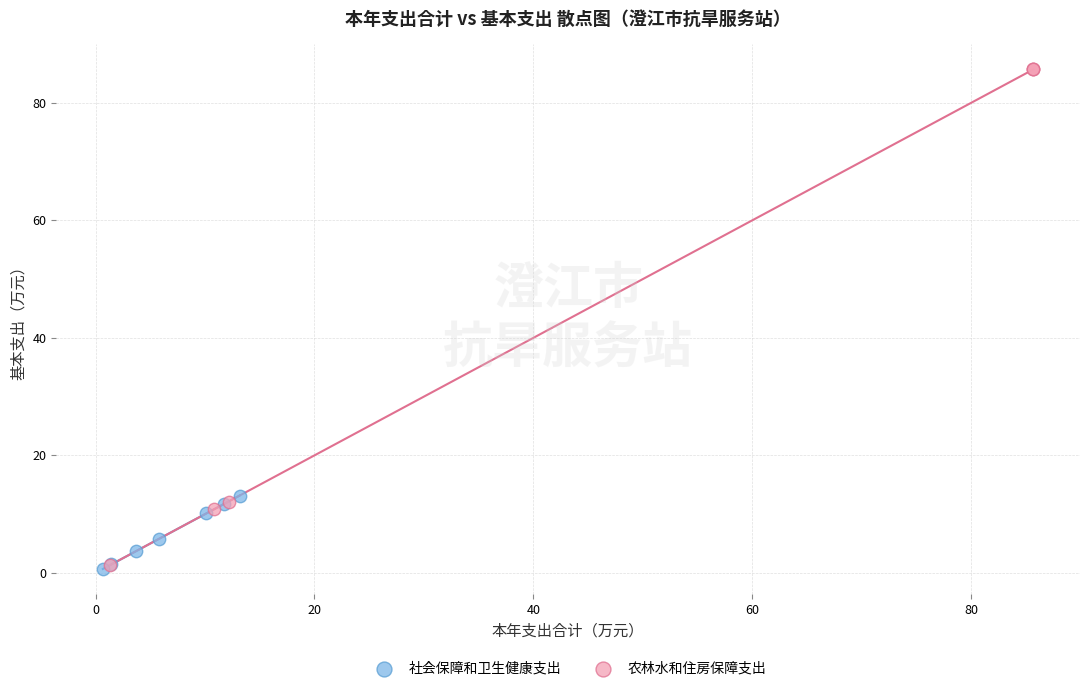

Which series reaches the maximum Y coordinate?

农林水和住房保障支出